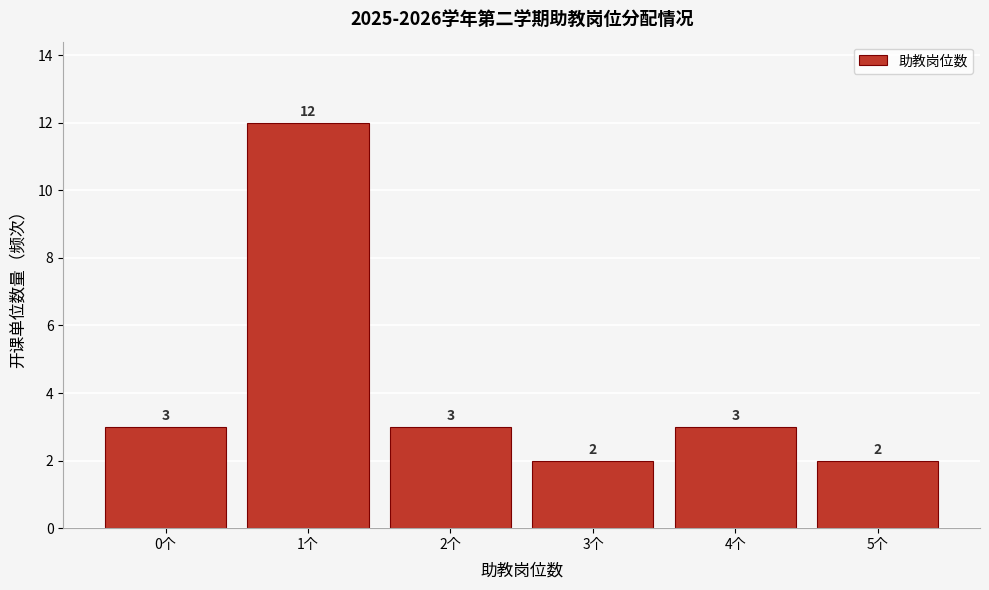

Reading left to right, transcribe all the data shown in this chart.

0个=3	1个=12	2个=3	3个=2	4个=3	5个=2